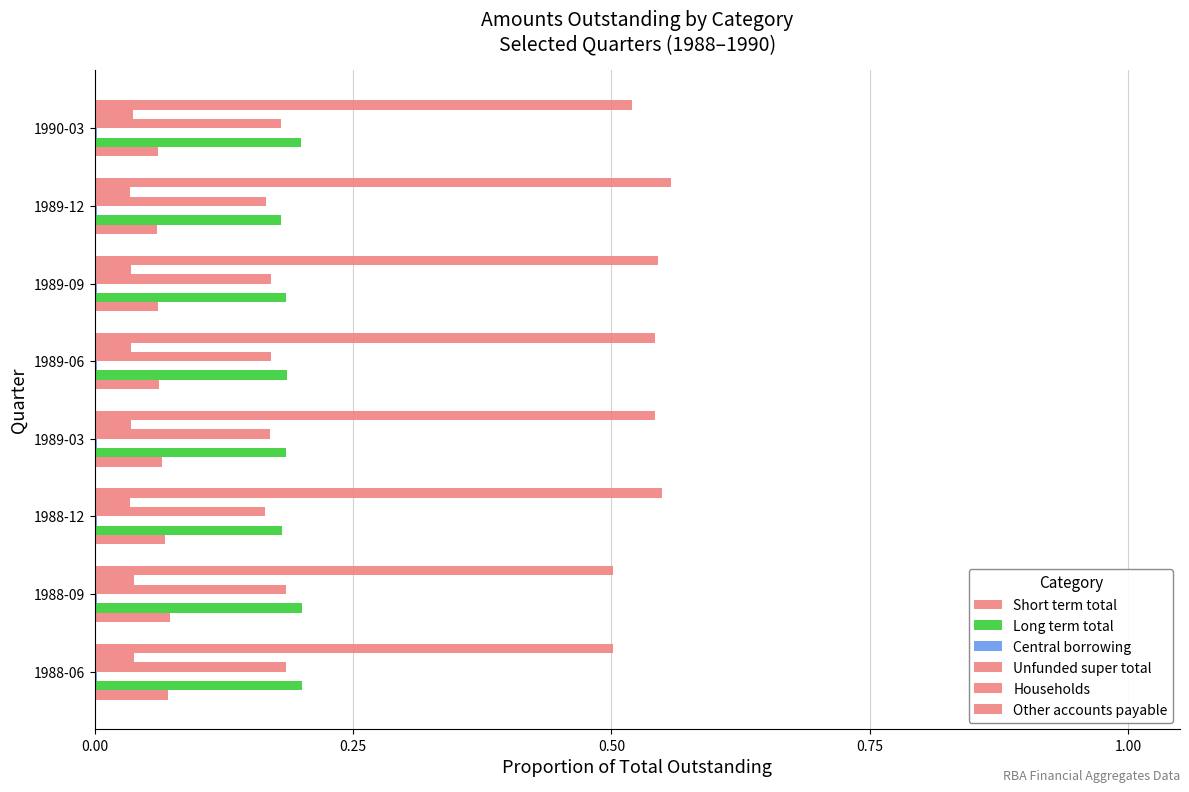

Reading left to right, transcribe all the data shown in this chart.

Short term total: 0.1	0.1	0.1	0.1	0.1	0.1	0.1	0.1
Long term total: 0.2	0.2	0.2	0.2	0.2	0.2	0.2	0.2
Central borrowing: 0.0	0.0	0.0	0.0	0.0	0.0	0.0	0.0
Unfunded super total: 0.2	0.2	0.2	0.2	0.2	0.2	0.2	0.2
Households: 0.0	0.0	0.0	0.0	0.0	0.0	0.0	0.0
Other accounts payable: 0.5	0.5	0.5	0.5	0.5	0.5	0.6	0.5